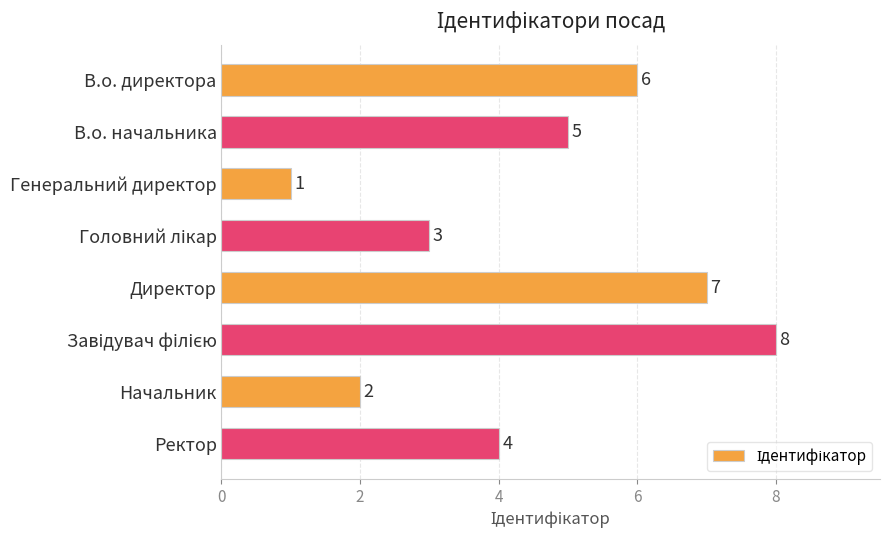

What is the sum of the values at В.о. начальника and Директор?

12